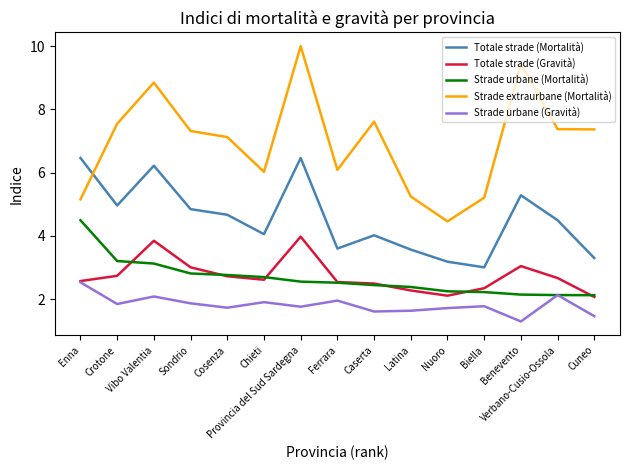

What is the sum of all Strade urbane (Mortalità) values?

39.9